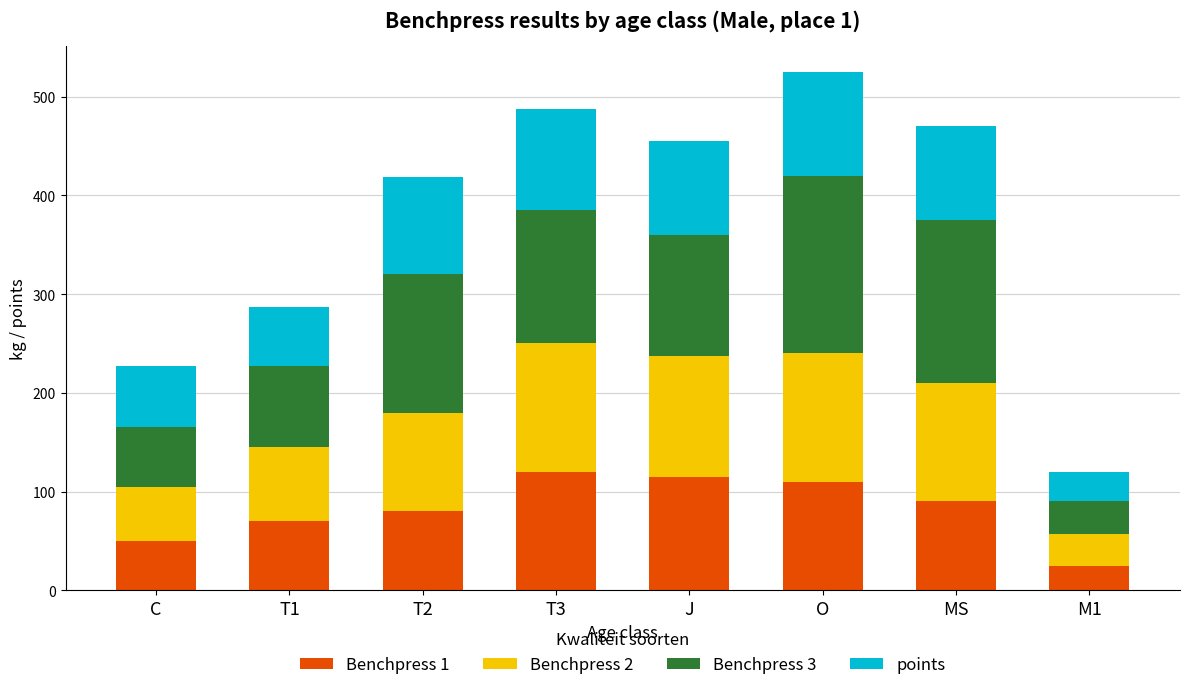

What is the difference between the second highest and minimum values in the Benchpress 1 series?

90.0